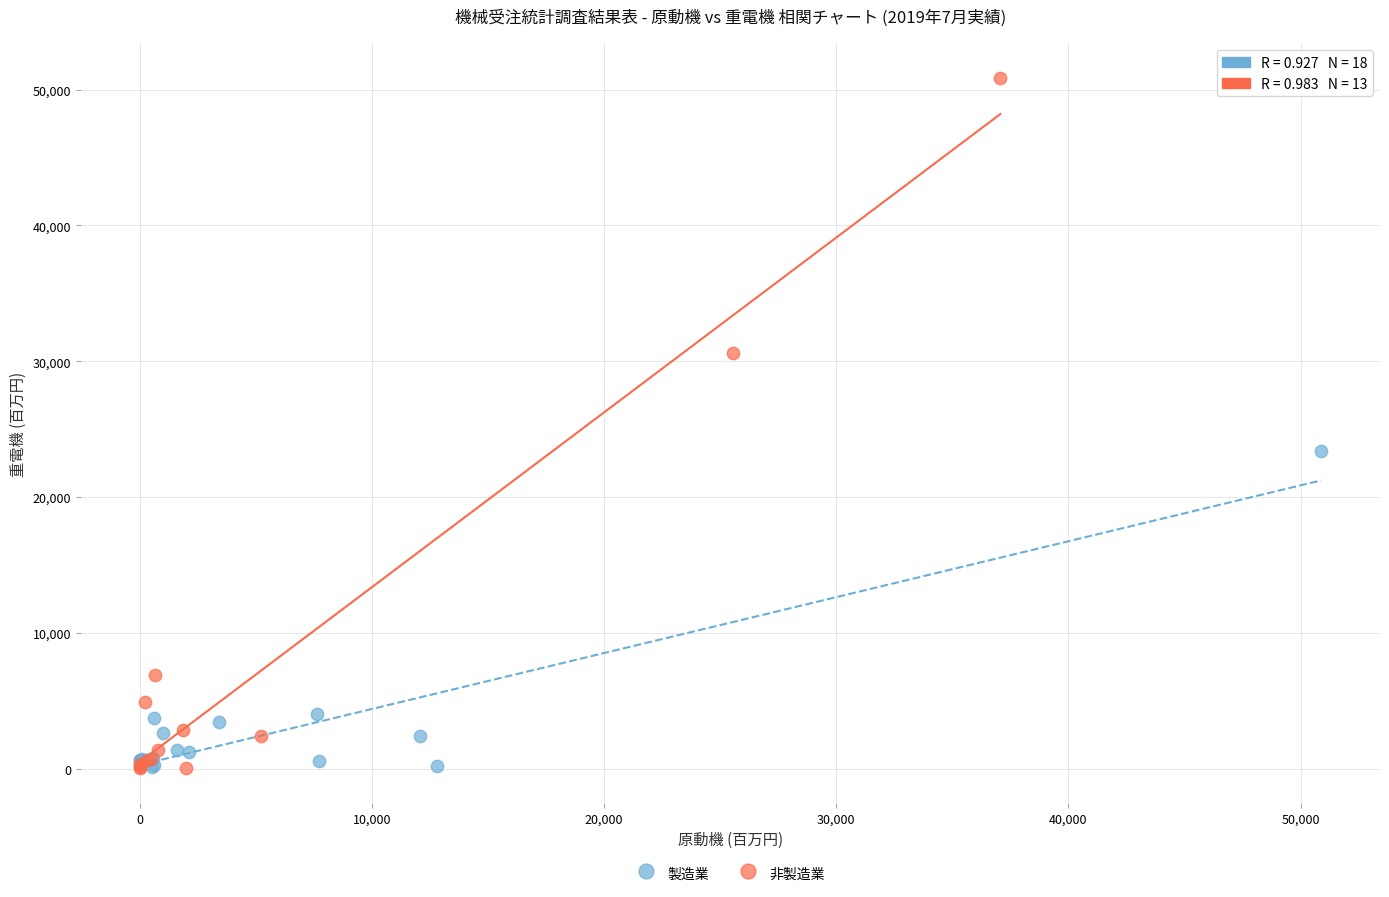

Which series reaches the maximum Y coordinate?

非製造業